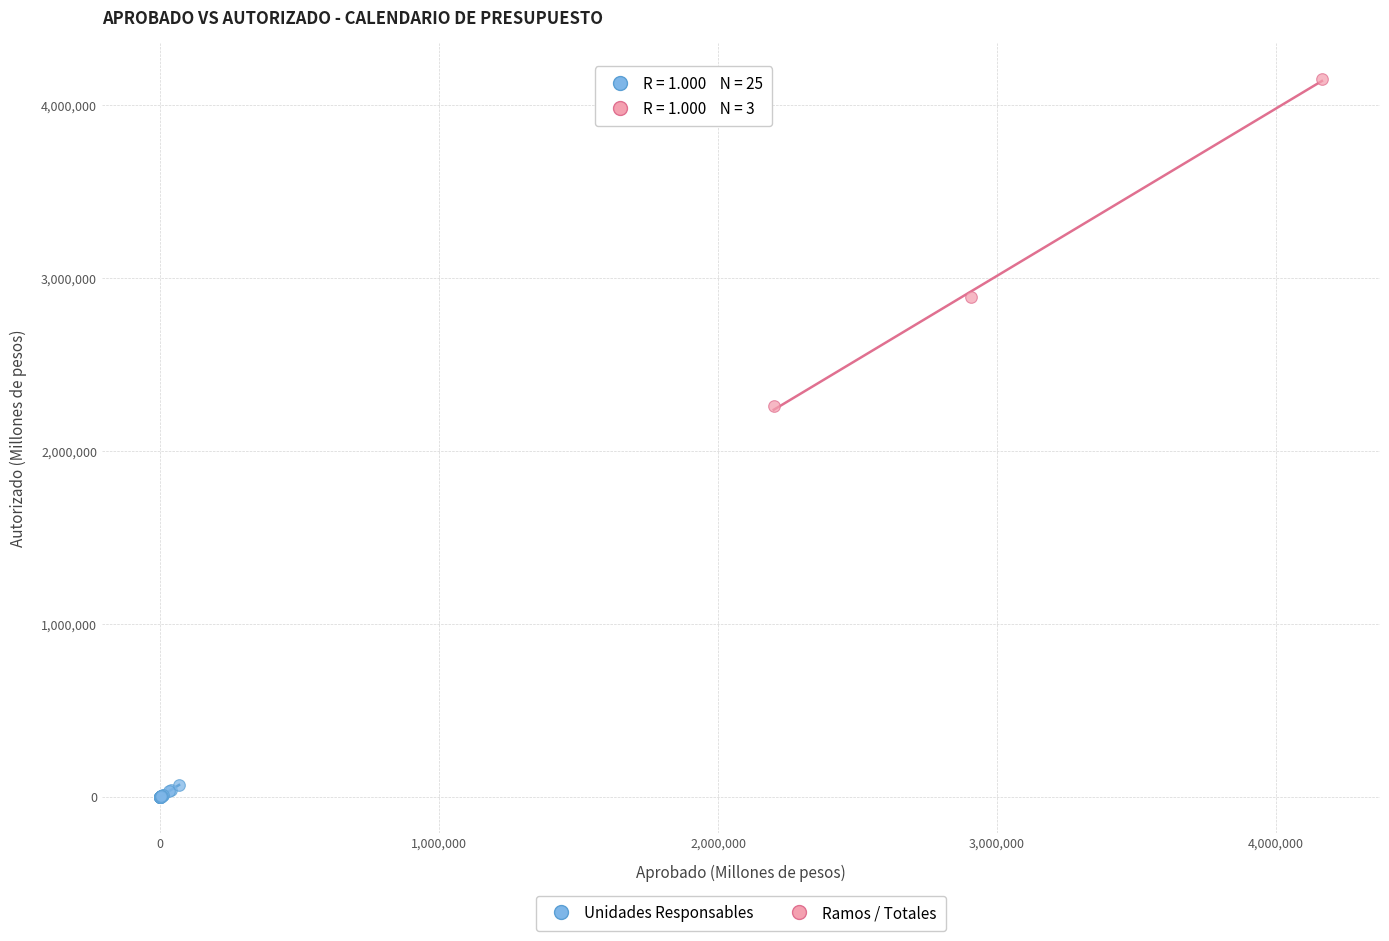

Which series contains the highest Y value?

Ramos / Totales